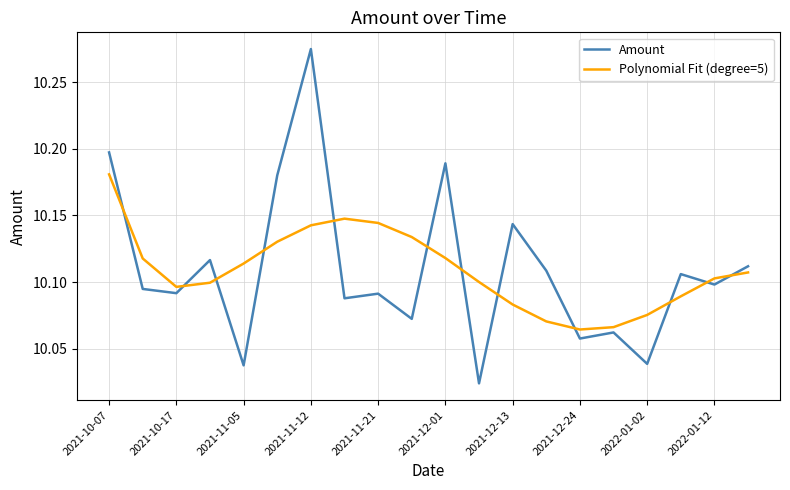

Rank the series by their maximum value, from lowest to highest.

Polynomial Fit (degree=5), Amount